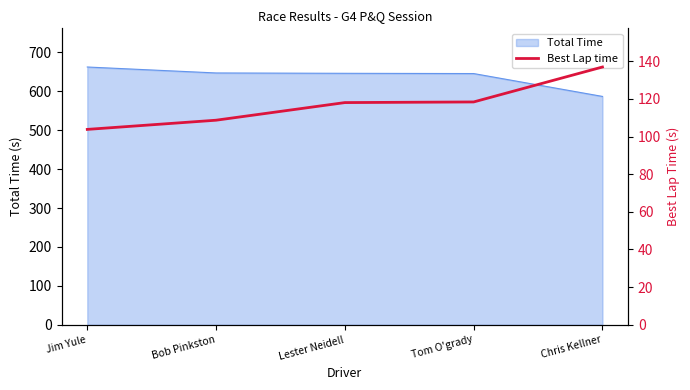

At which label is Total Time closest to 624?

Tom O'grady